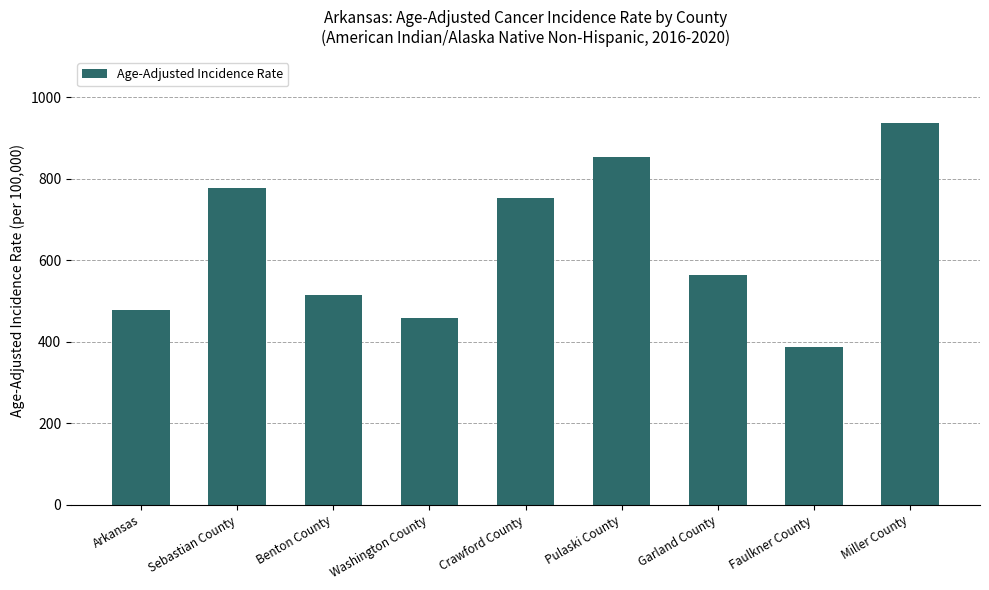

What is the value of the 5th bar from the left?

753.3